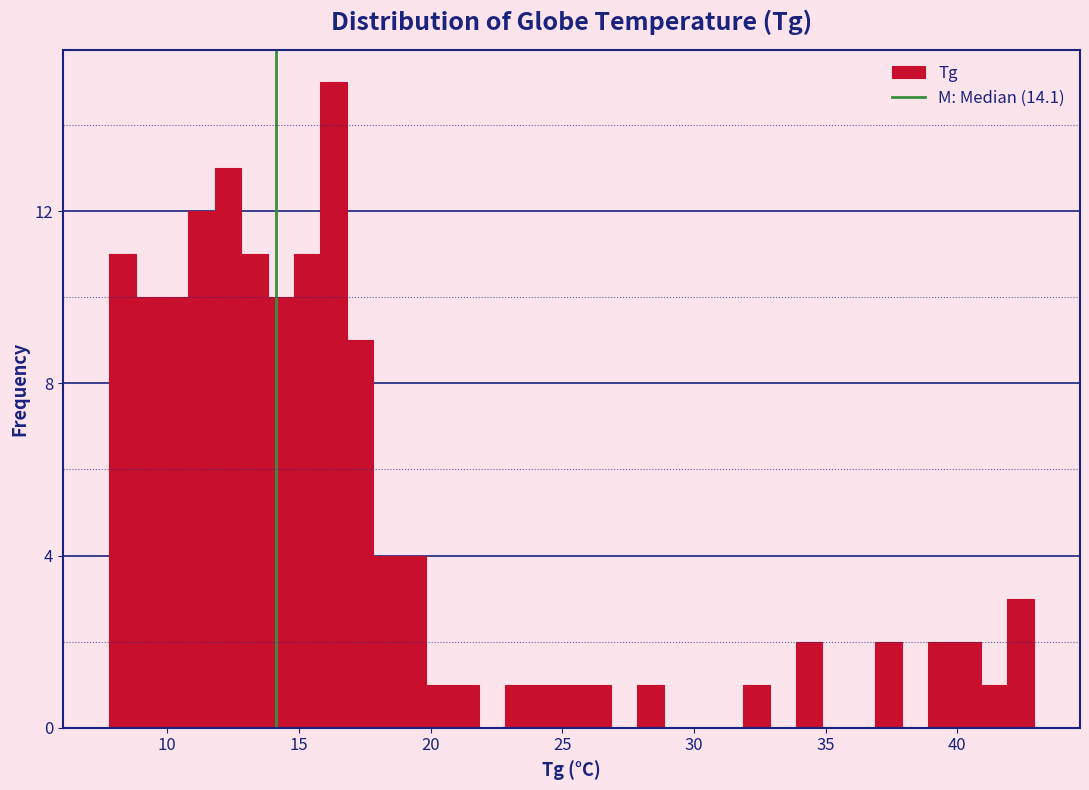

Around what value on the x-axis is the tallest bar? Give the approximate position of its centre, as read against the axis.

16.5